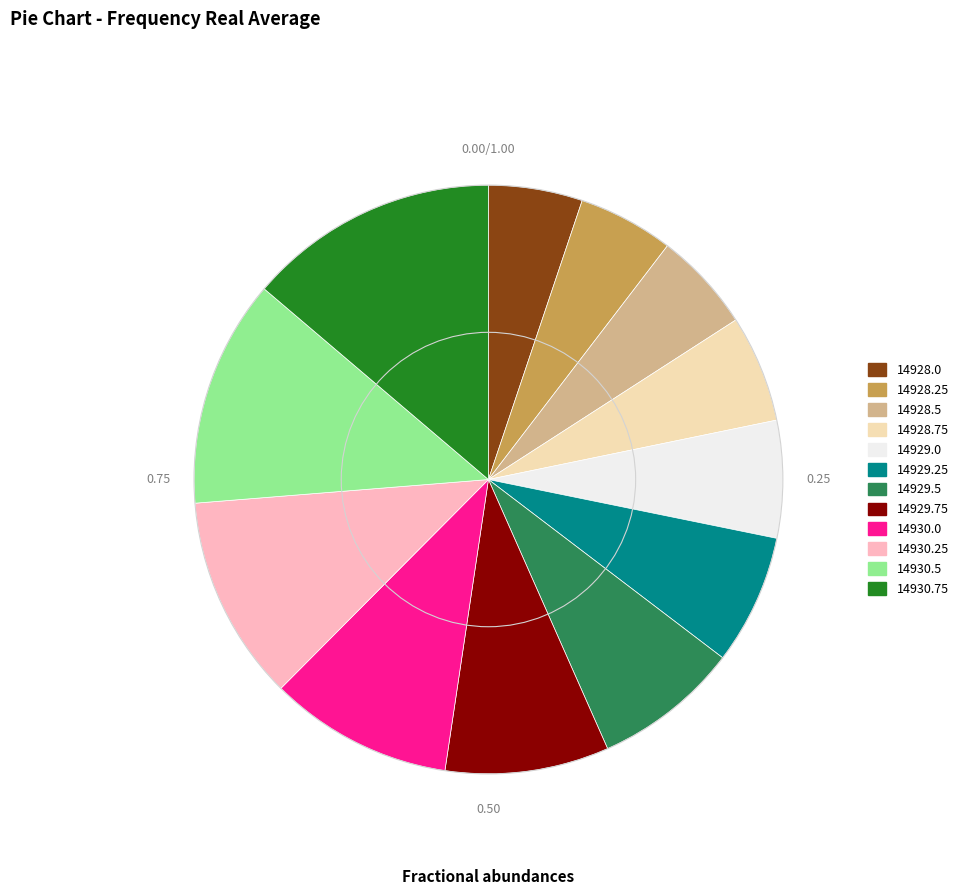

Is there a majority slice in this chart?

No